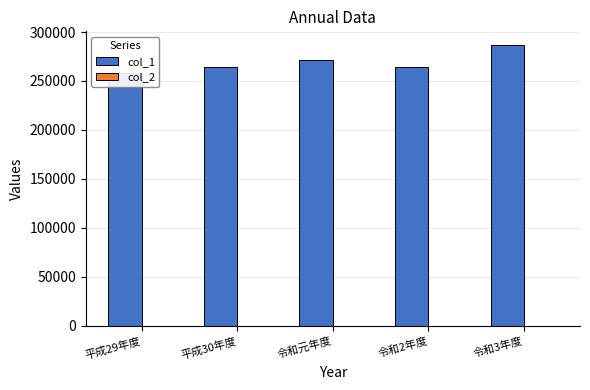

What are all the series names shown in the legend?

col_1, col_2